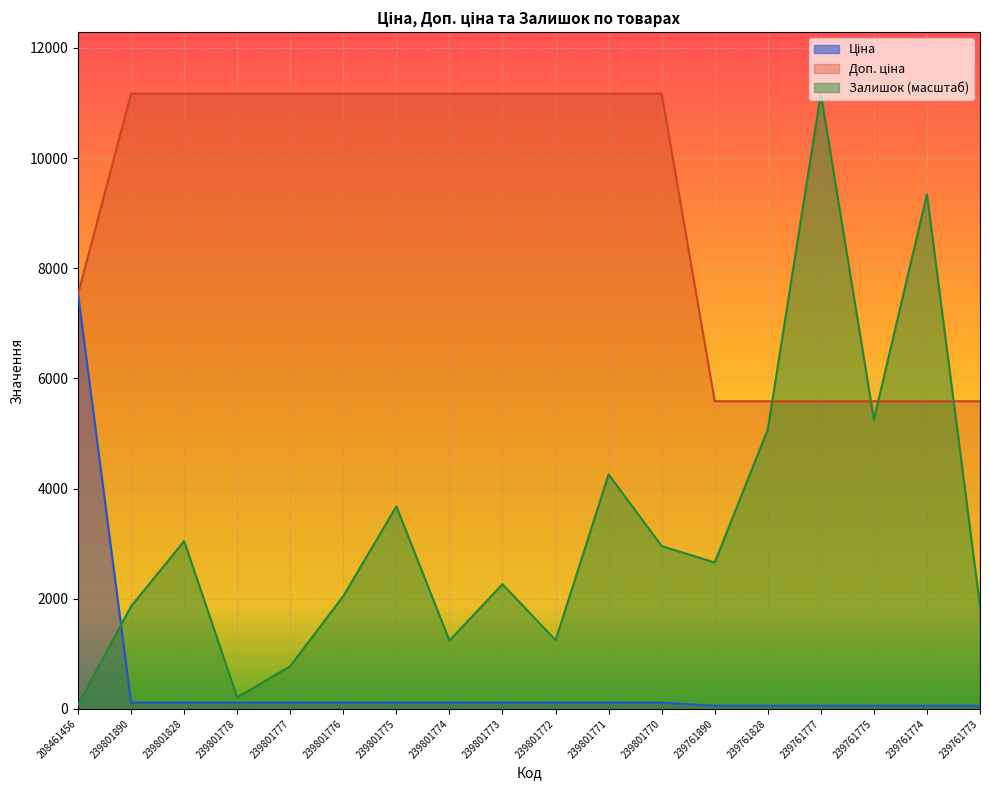

At which label does Залишок first exceed 2657?

239801828